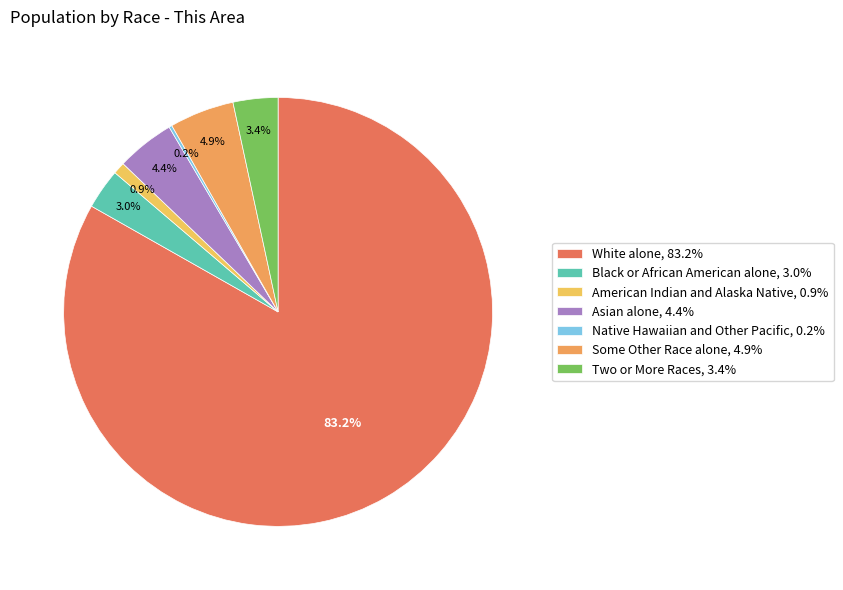

Which category has the smallest portion of the pie?

Native Hawaiian and Other Pacific